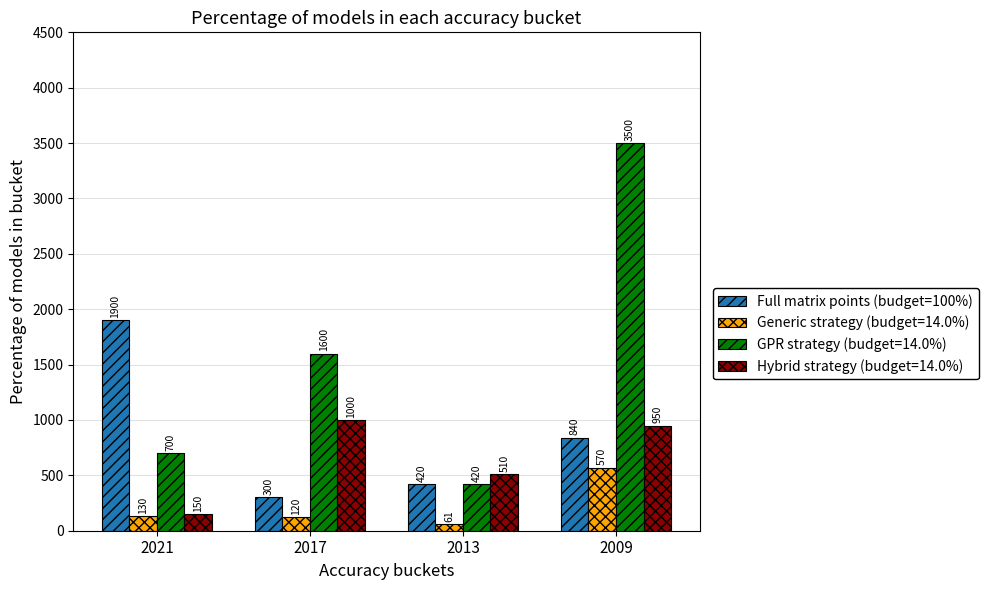

Reading left to right, transcribe all the data shown in this chart.

Full matrix points (budget=100%): 2021=1900	2017=300	2013=420	2009=840
Generic strategy (budget=14.0%): 2021=130	2017=120	2013=61	2009=570
GPR strategy (budget=14.0%): 2021=700	2017=1600	2013=420	2009=3500
Hybrid strategy (budget=14.0%): 2021=150	2017=1000	2013=510	2009=950